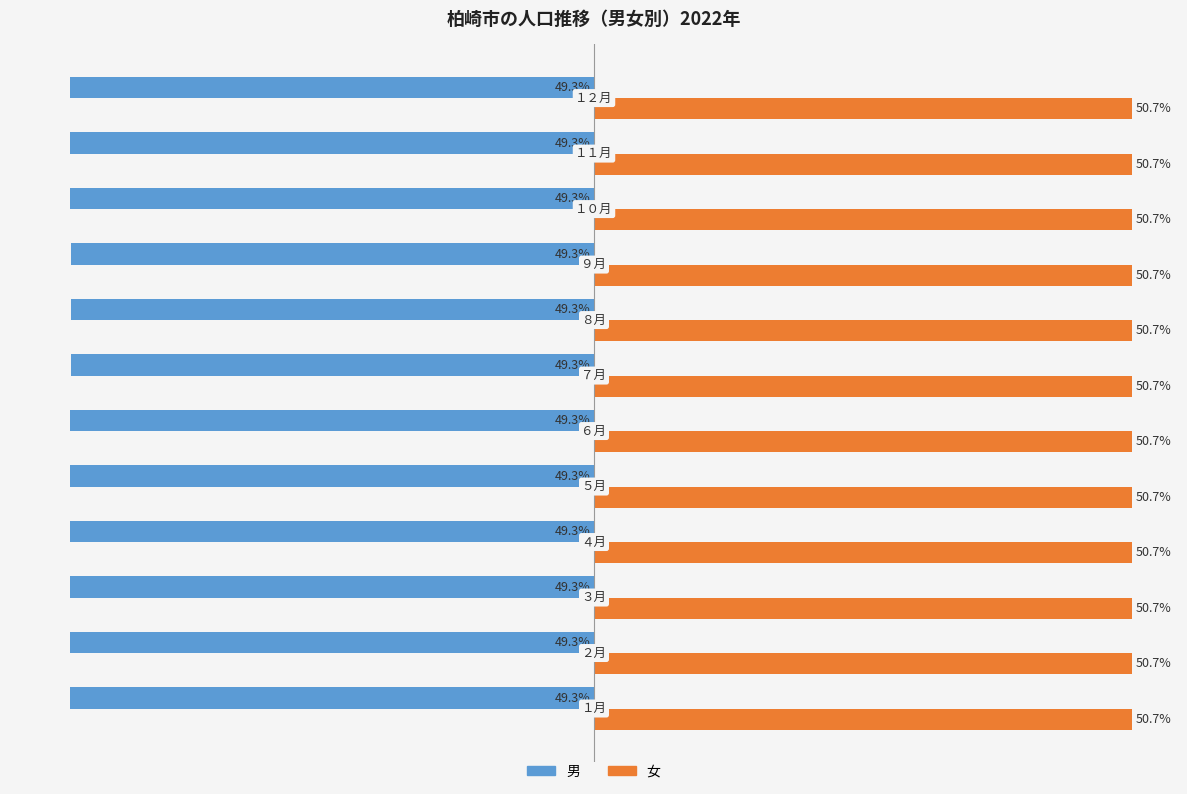

Rank the series by their average value, from lowest to highest.

男, 女